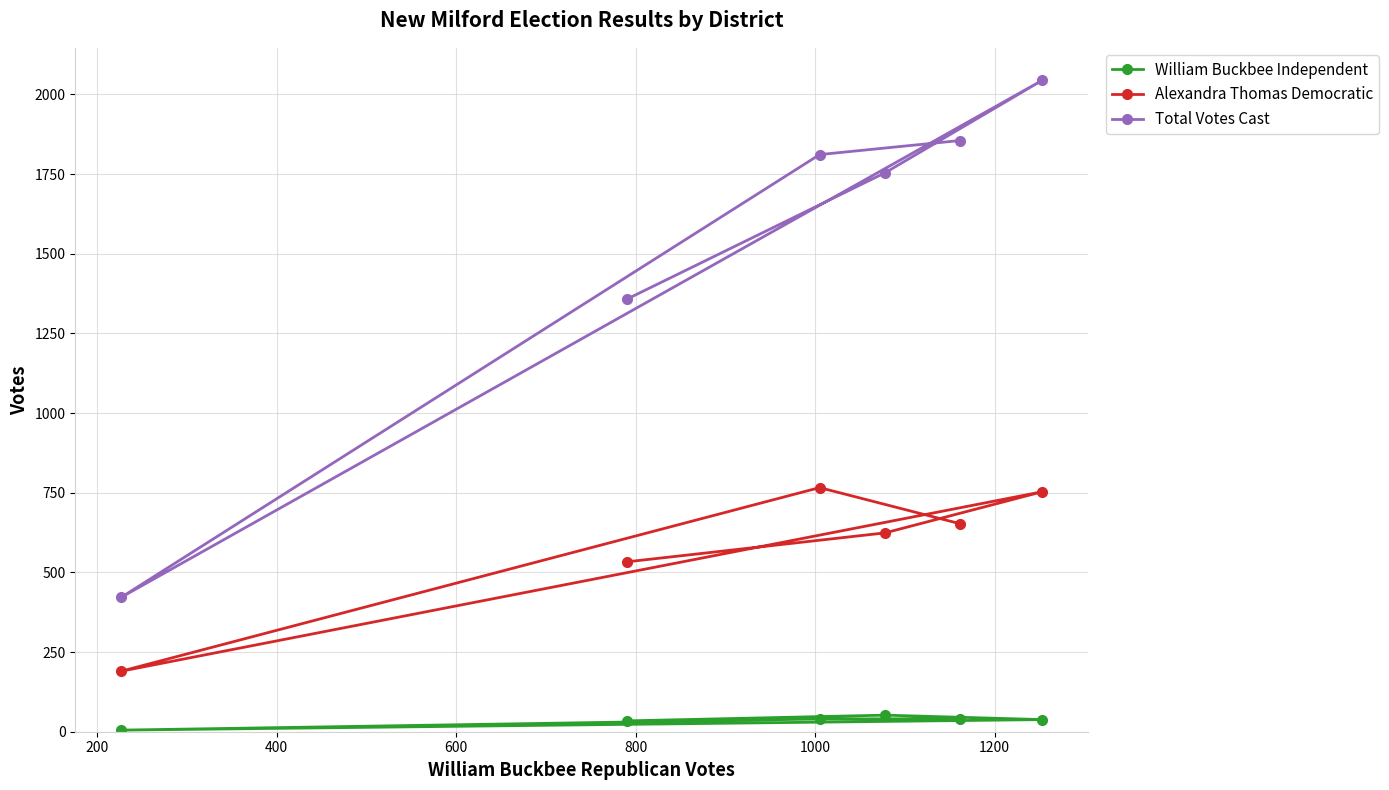

In Alexandra Thomas Democratic, how many points are lower than both neighbors (excluding endpoints)?

1